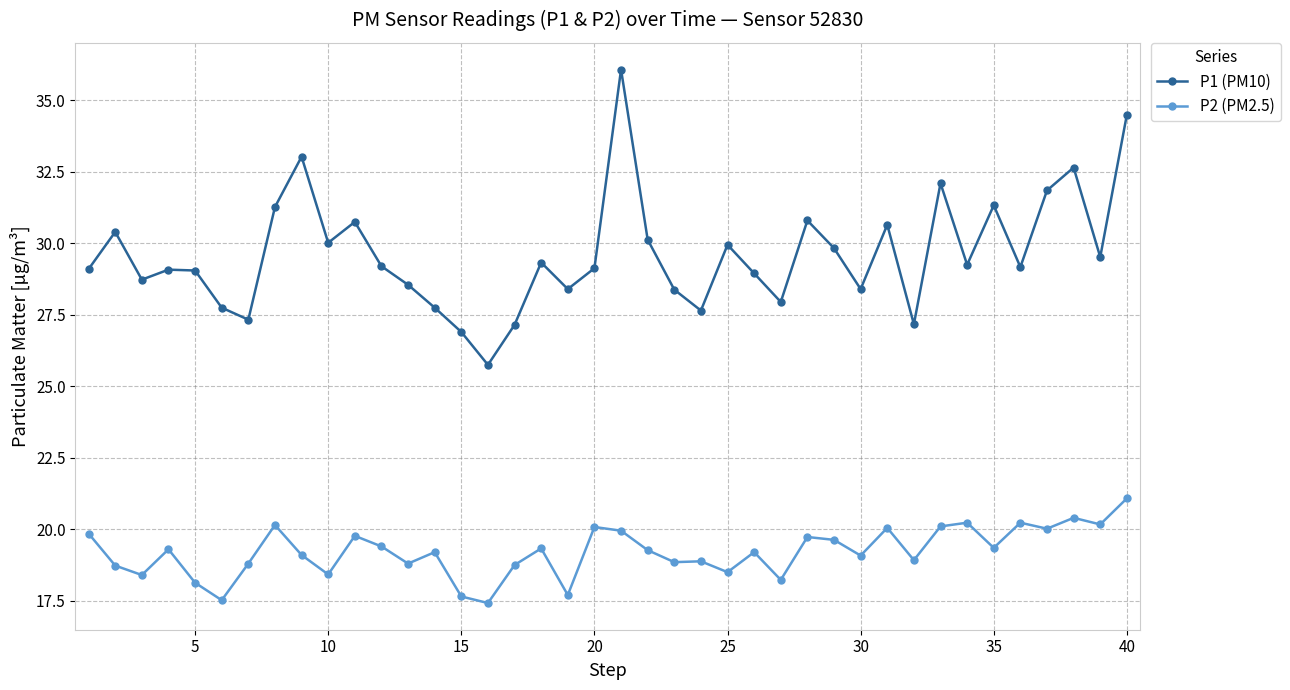

True or false: P1 (PM10) has more than 1 interior local peaks.

True